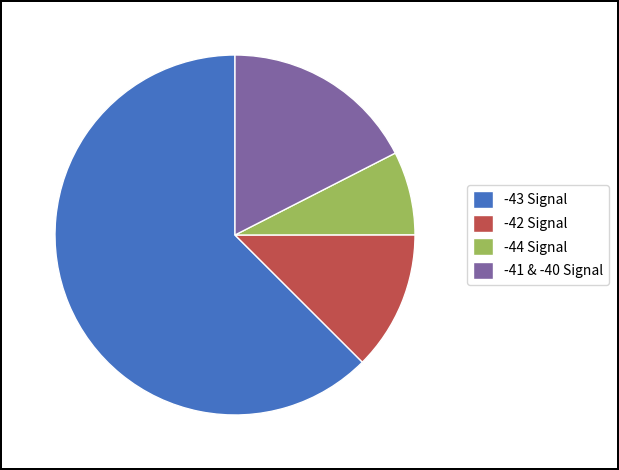

What is the ratio of the value at -41 & -40 Signal to the value at -42 Signal?

1.4